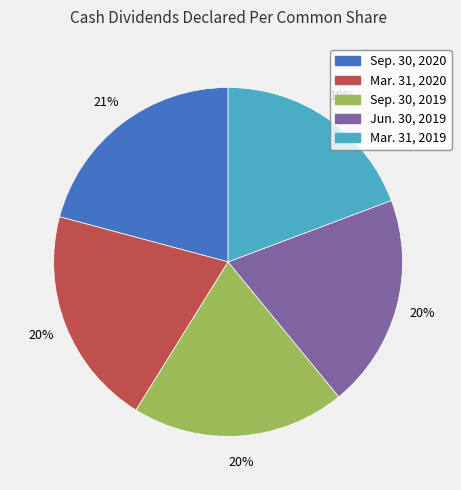

How many segments does this pie chart have?

5